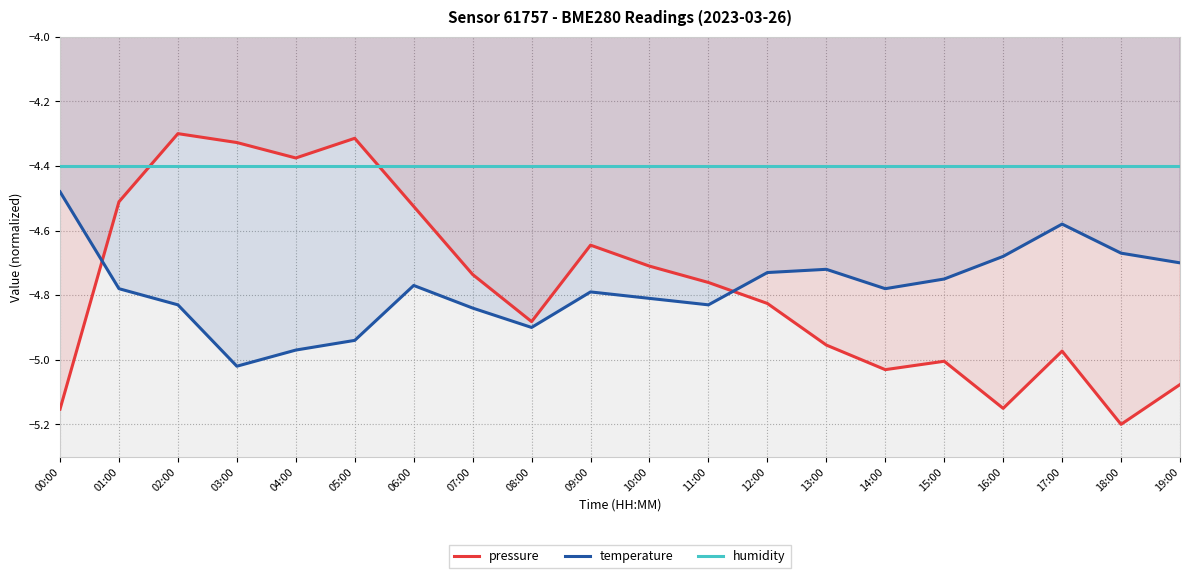

List the series in order of their peak value, highest first.

pressure, humidity, temperature